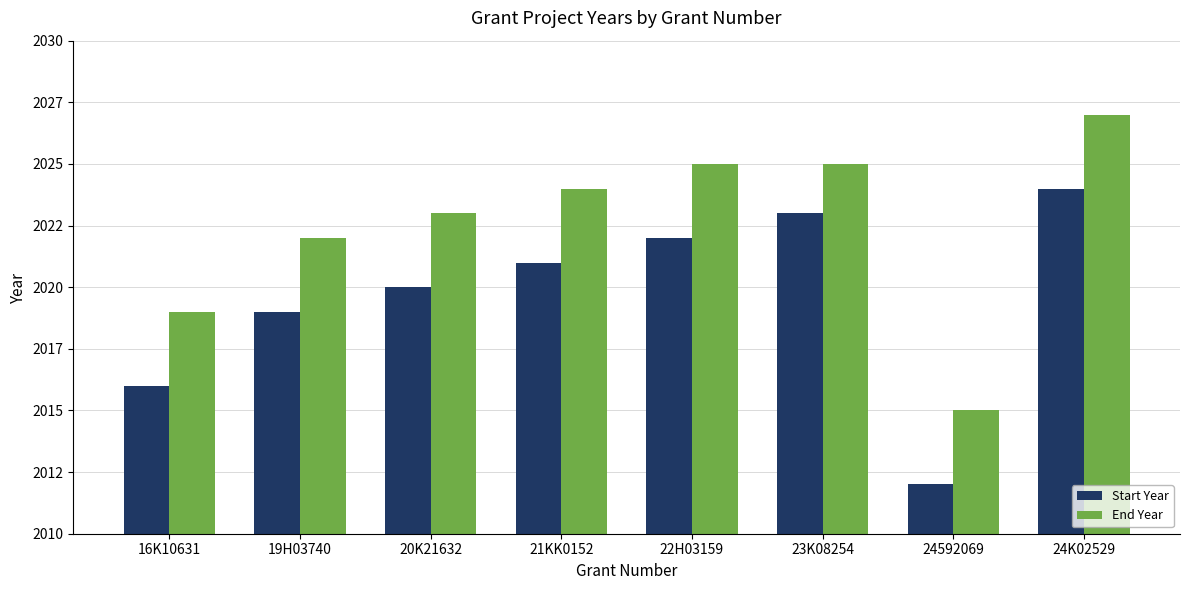

Does the chart contain any negative values?

No